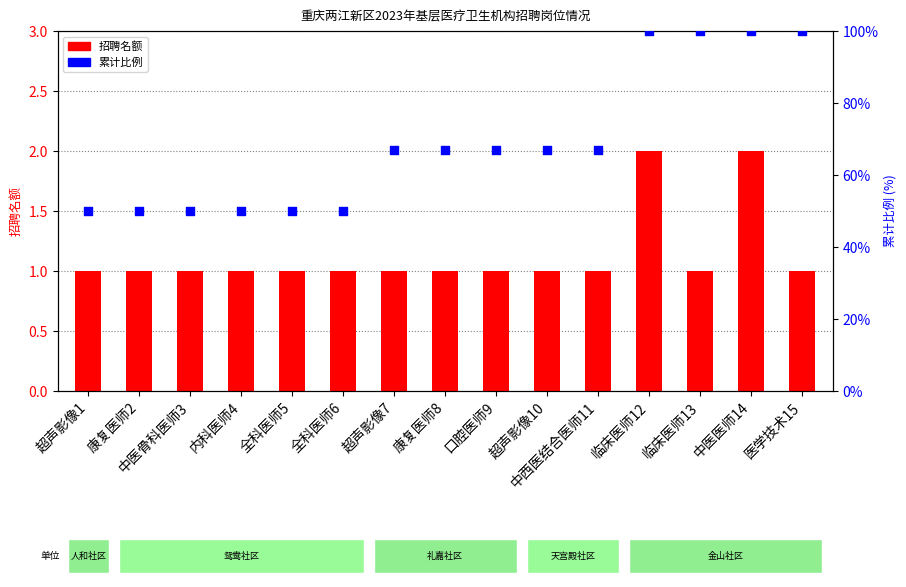

What are all the series names shown in the legend?

招聘名额, 累计比例